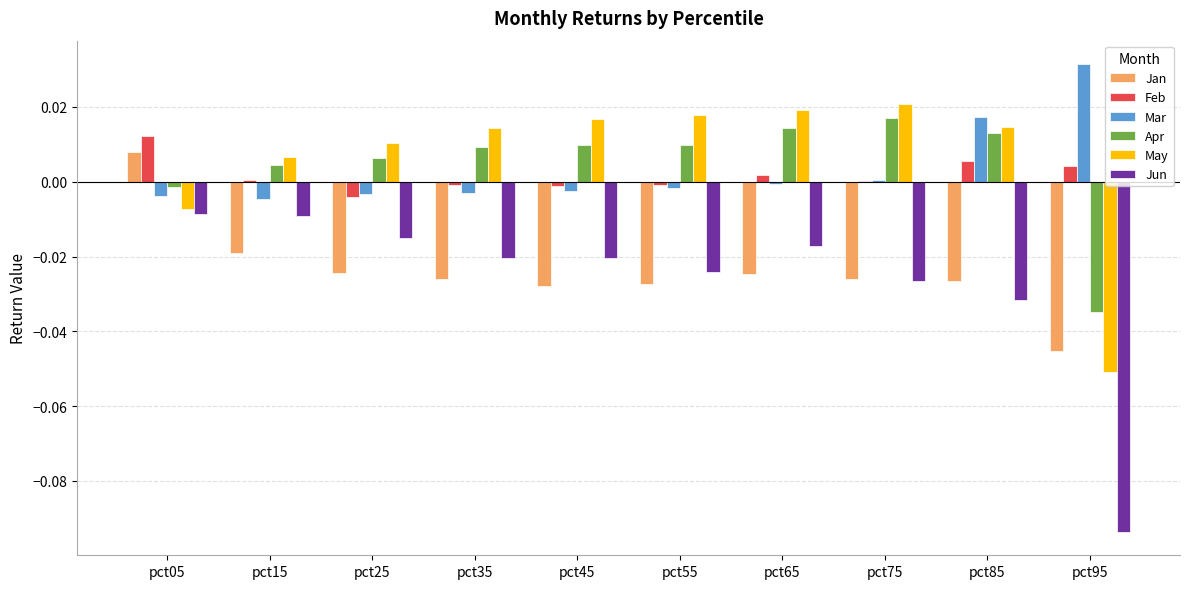

At which label does Feb reach its peak?

pct05